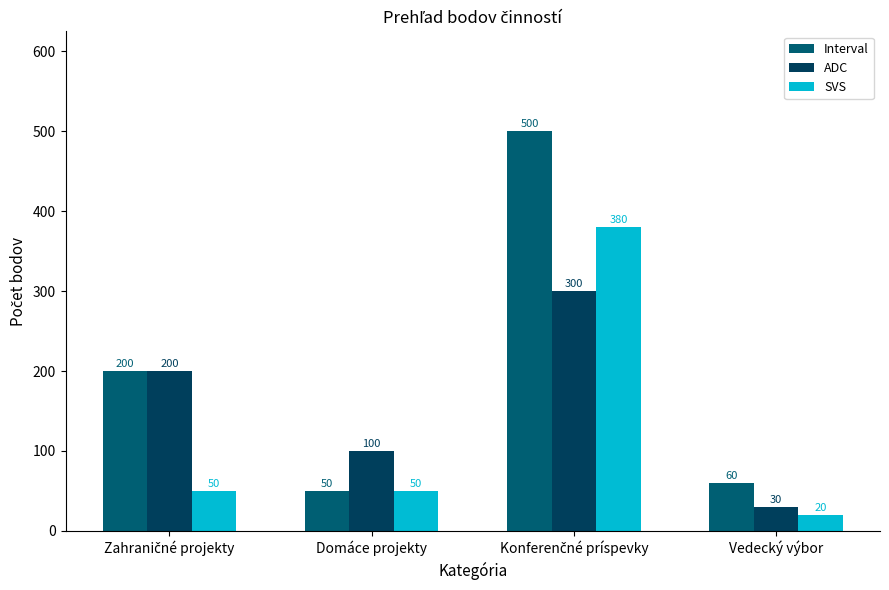

Reading left to right, transcribe all the data shown in this chart.

Interval: 200	50	500	60
ADC: 200	100	300	30
SVS: 50	50	380	20